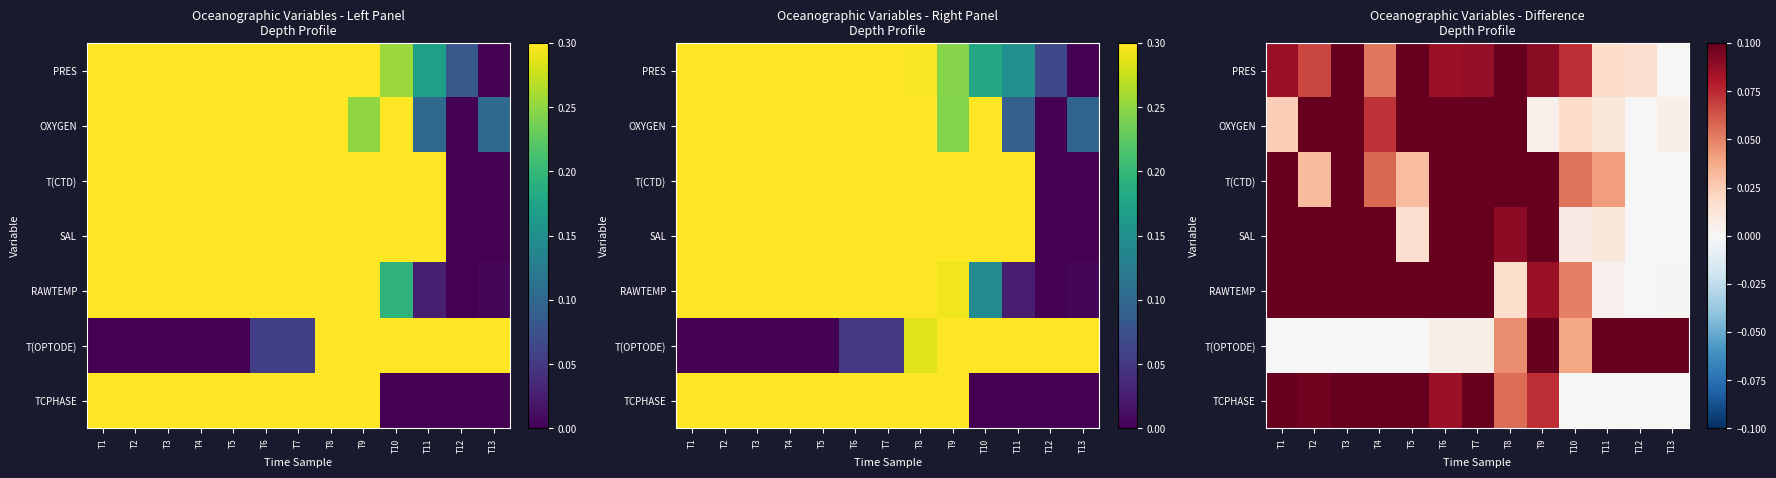

List the labels in order of OXYGEN value, largest first.

T6, T5, T7, T2, T8, T3, T4, T1, T10, T11, T13, T9, T12